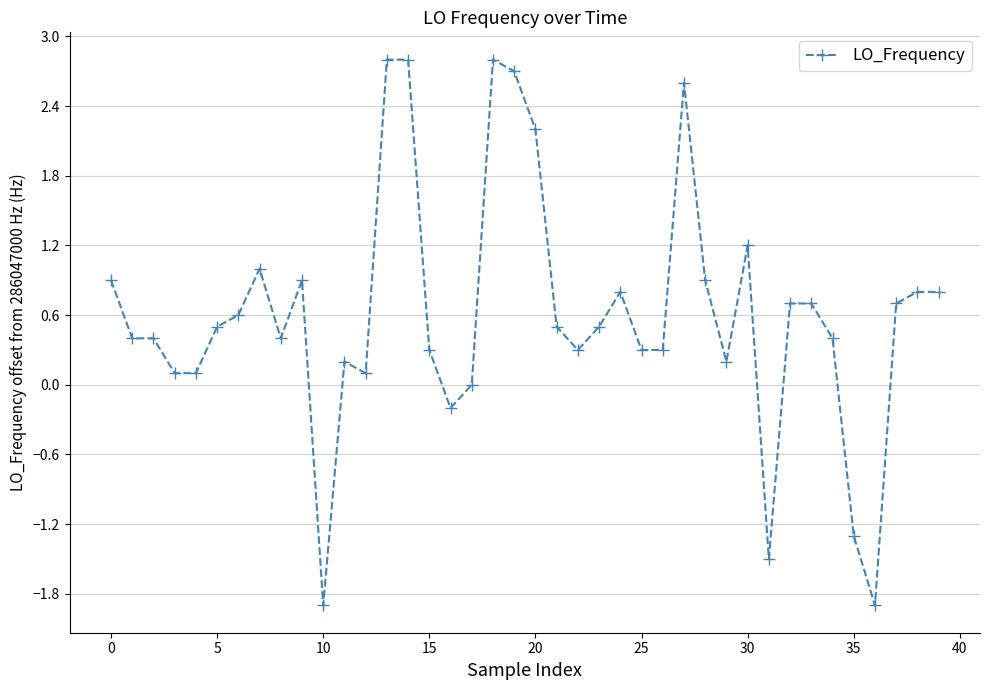

What is the smallest value displayed?

-1.9